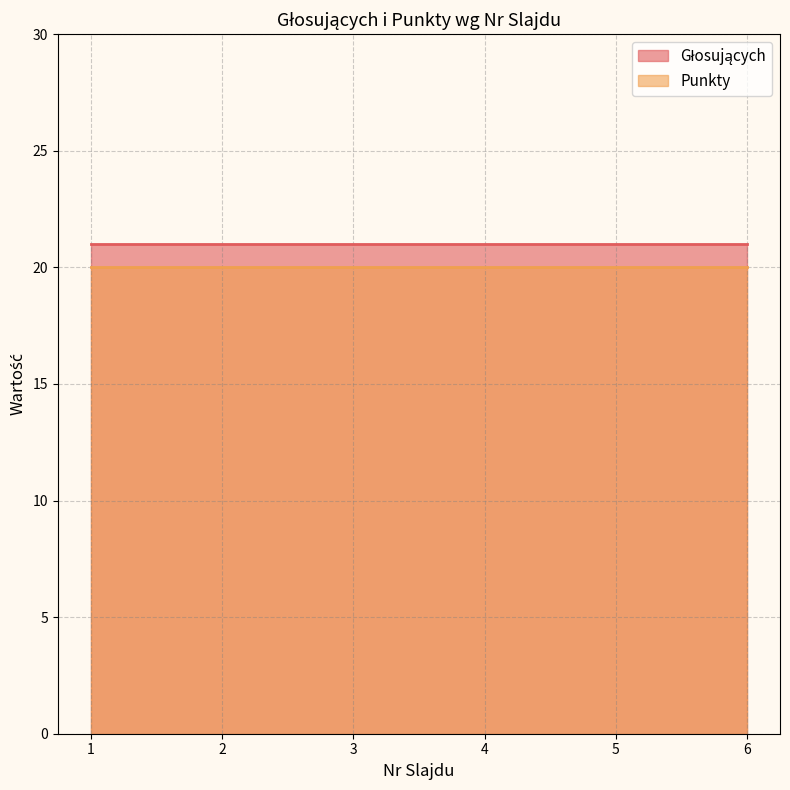

What is the total value across all series at 6?

41